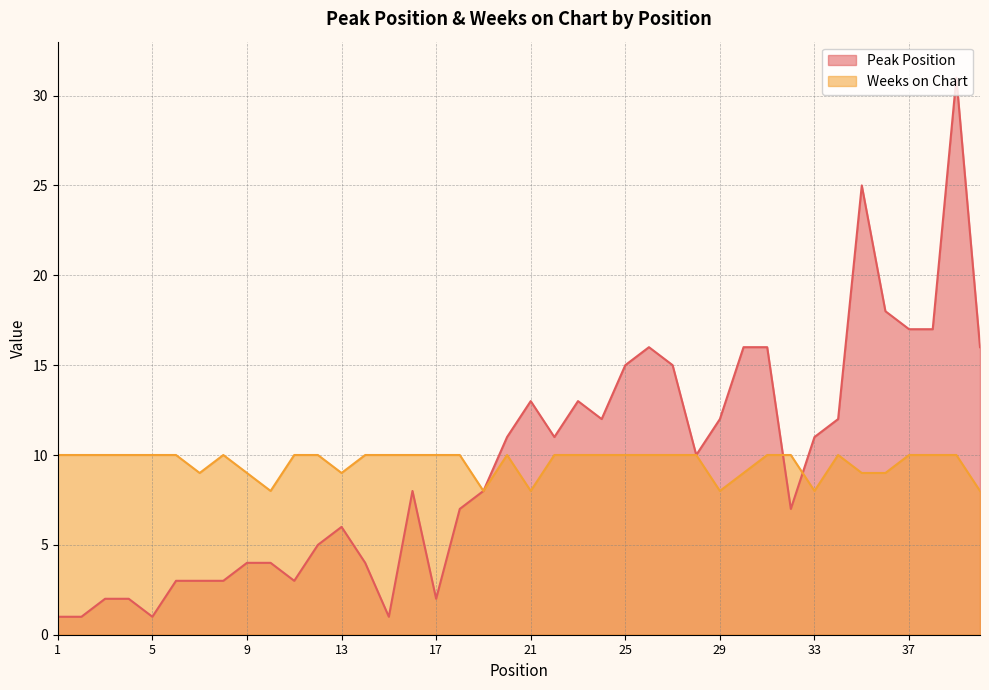

How many data points in Peak Position are less than 10?

20